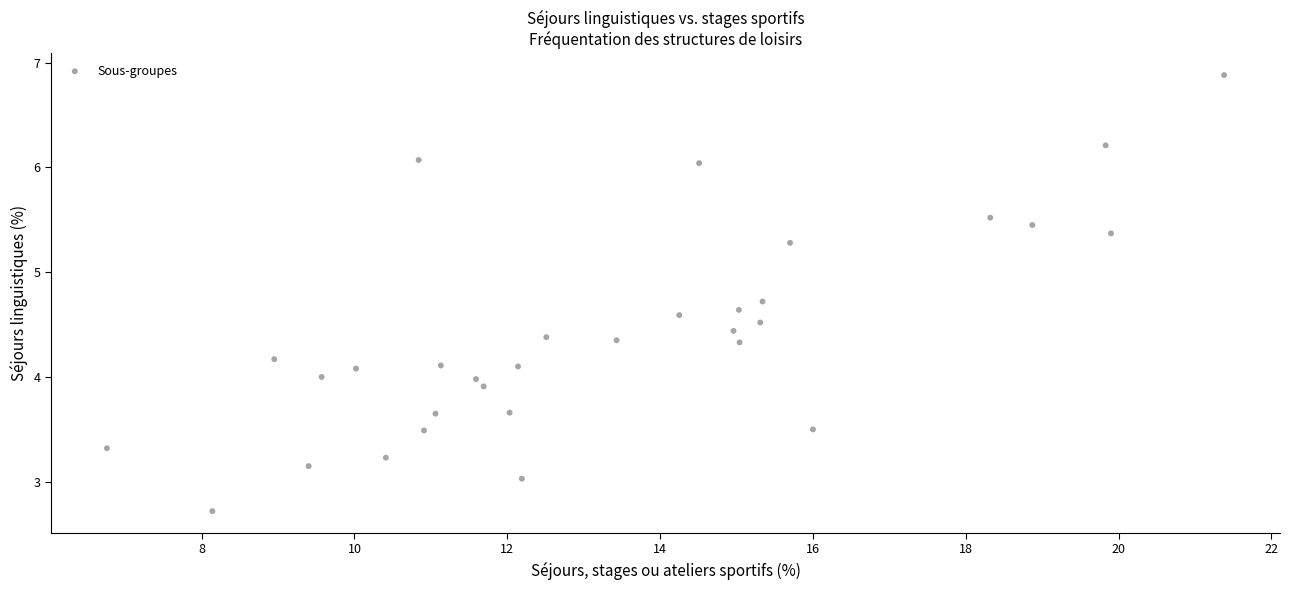

What is the range of Y values (max minus min)?

4.2